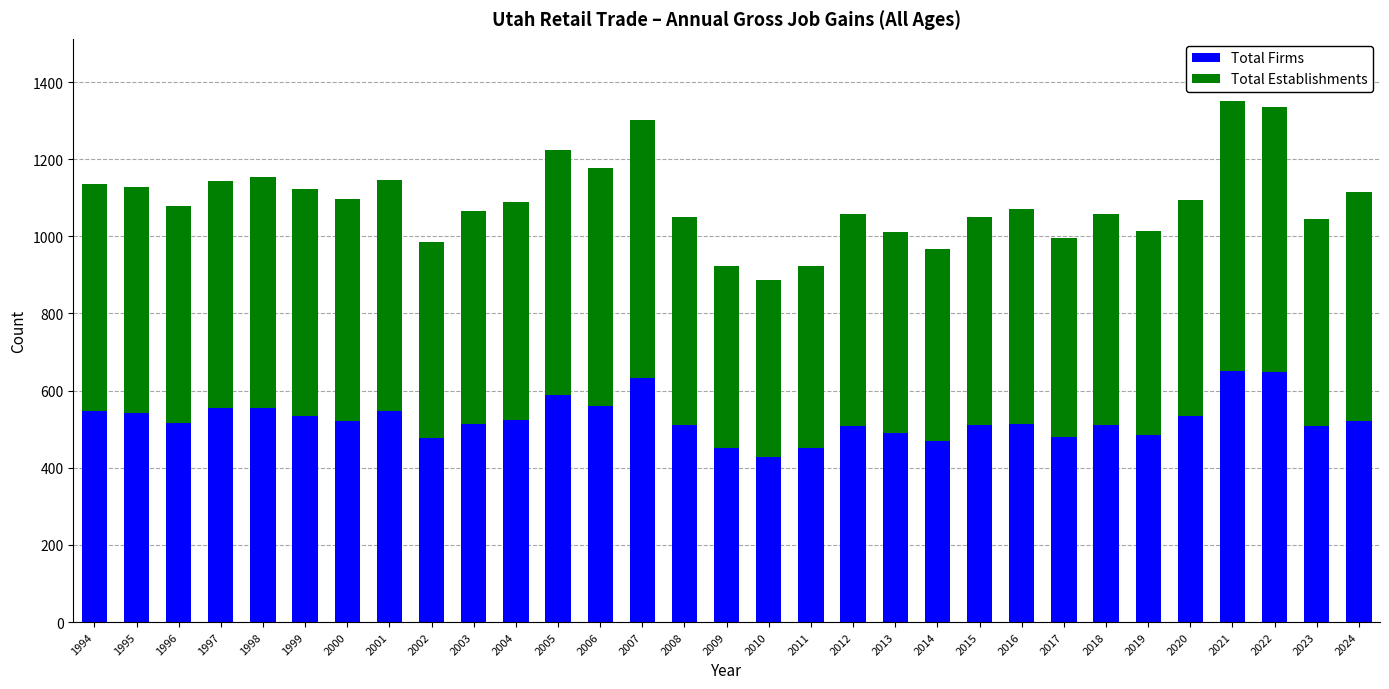

Is it true that Total Firms equals 511 at 2008?

True